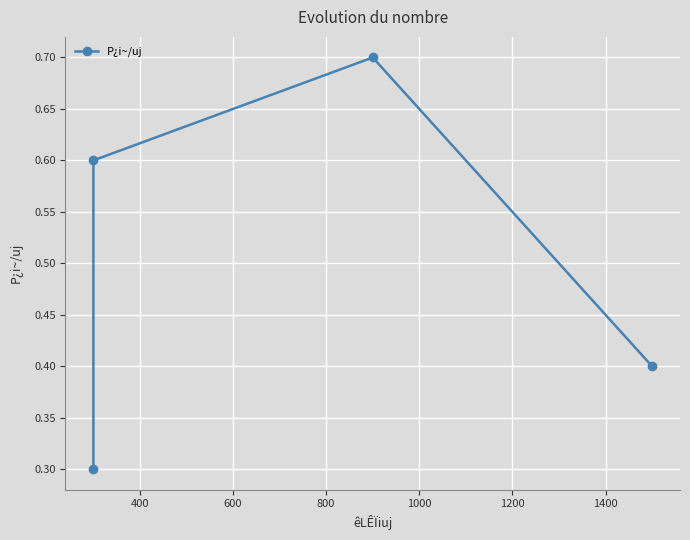

What is the greatest value displayed?

0.7